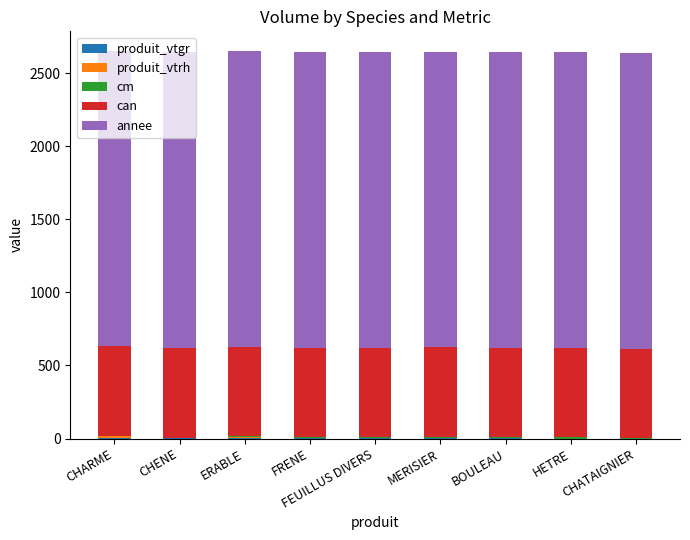

At how many categories does at least one series exceed 1648?

9